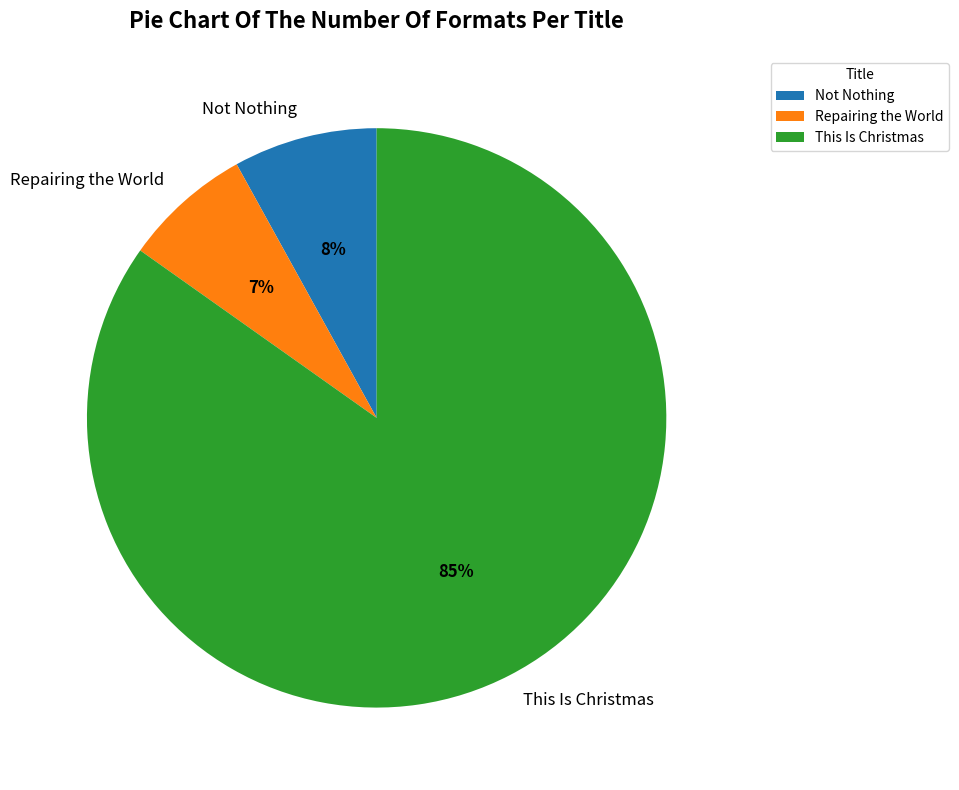

What is the ratio of the value at Repairing the World to the value at This Is Christmas?

0.1